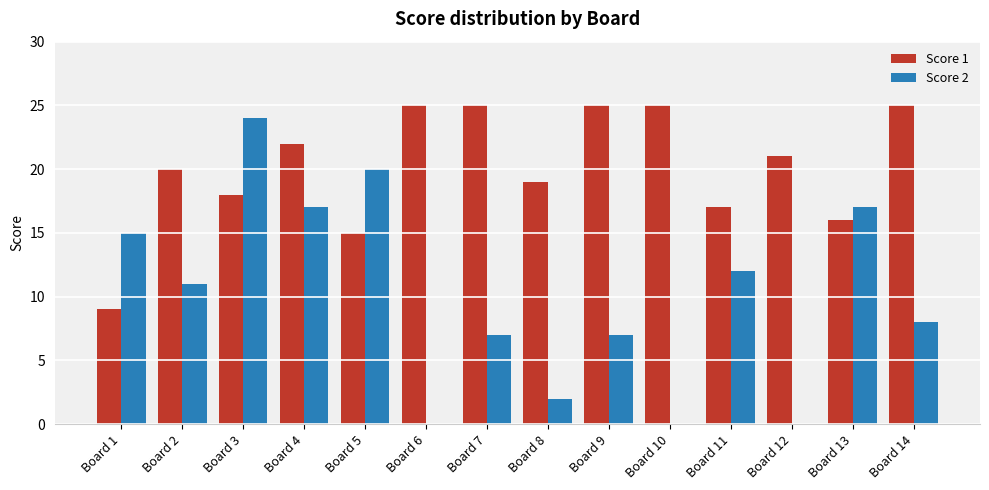

At which category is the sum across all series the highest?

Board 3